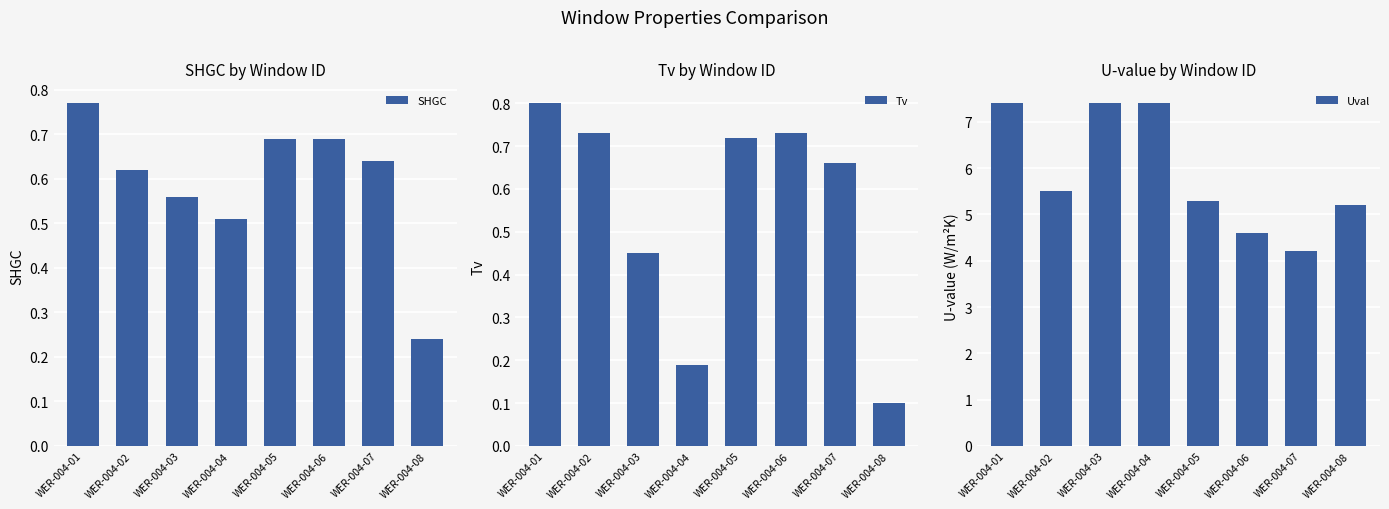

True or false: Tv has a value of 0.4 at WER-004-06.

False